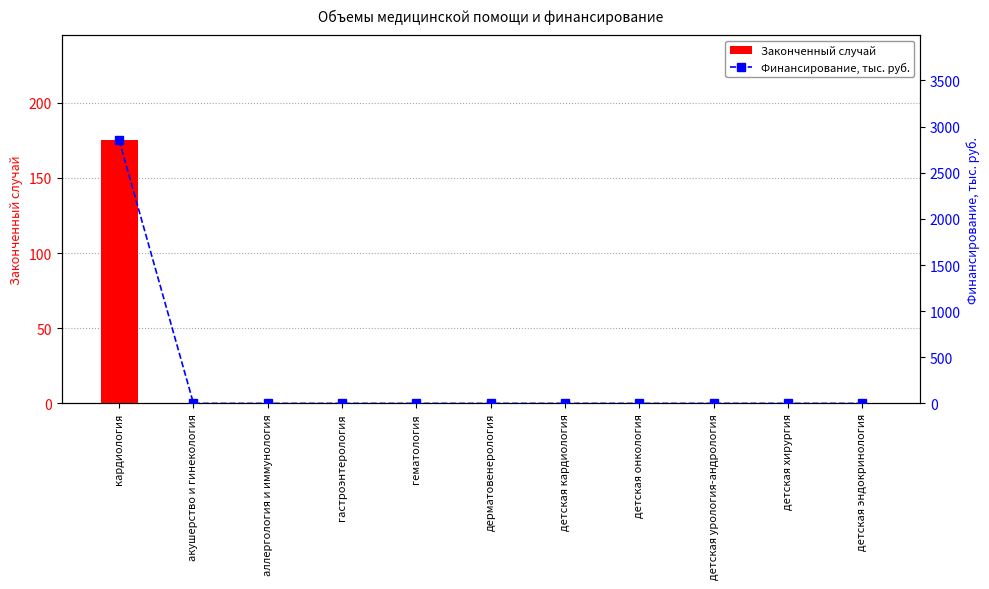

The value of Финансирование, тыс. руб. at детская онкология is 1959.3. True or false?

False